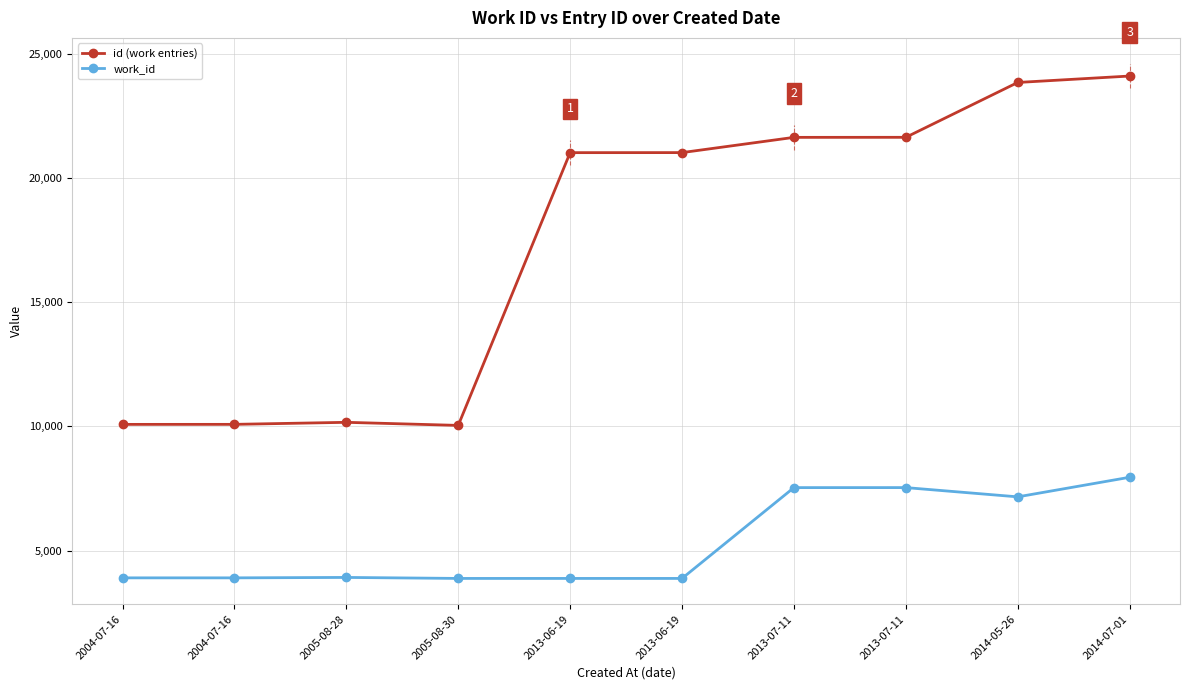

List the series in order of their peak value, lowest first.

work_id, id (work entries)